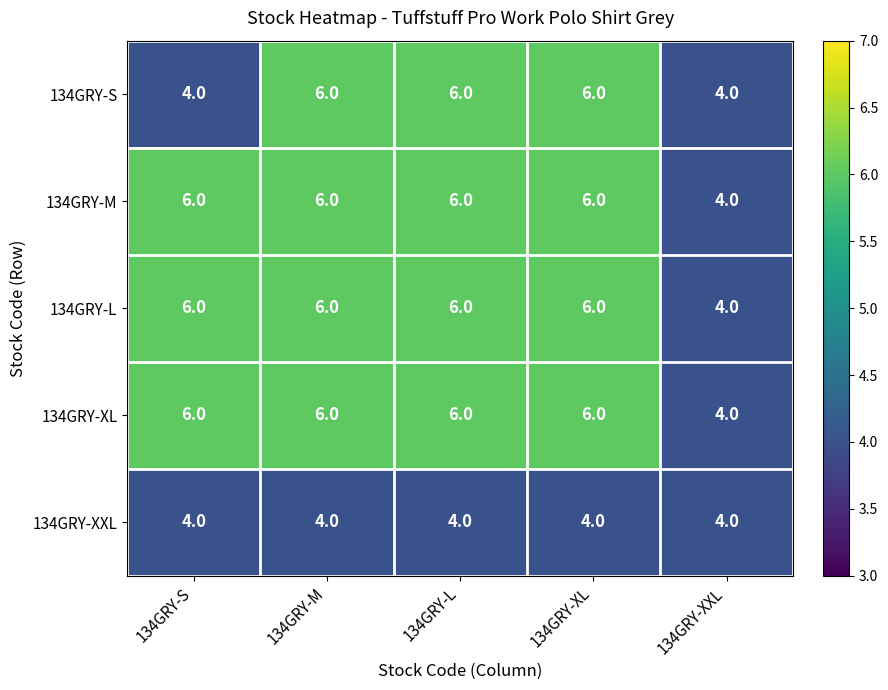

What is the maximum value shown in the chart?

6